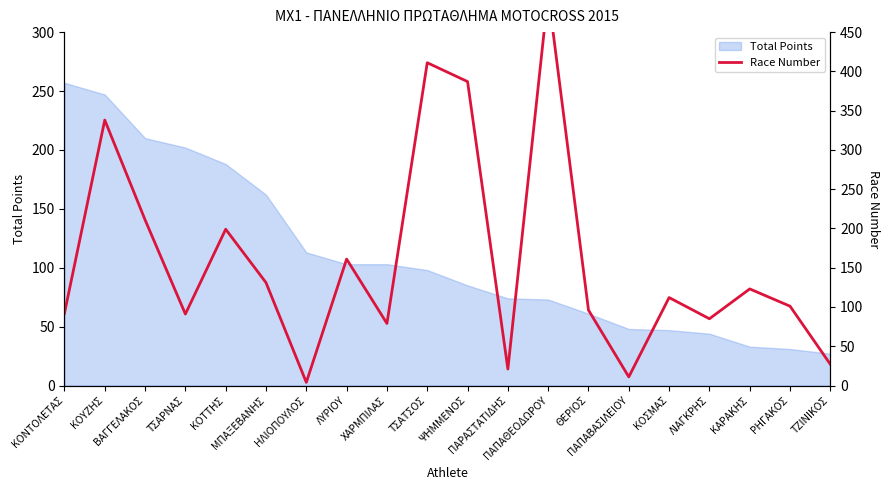

What is the greatest value displayed?

499